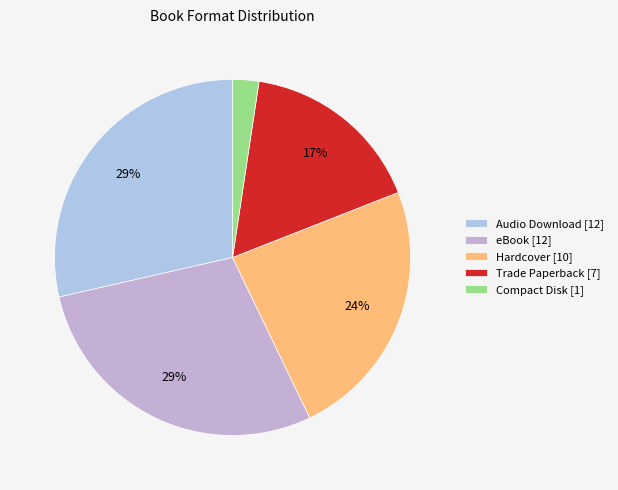

What is the change in value from eBook to Trade Paperback?

-5